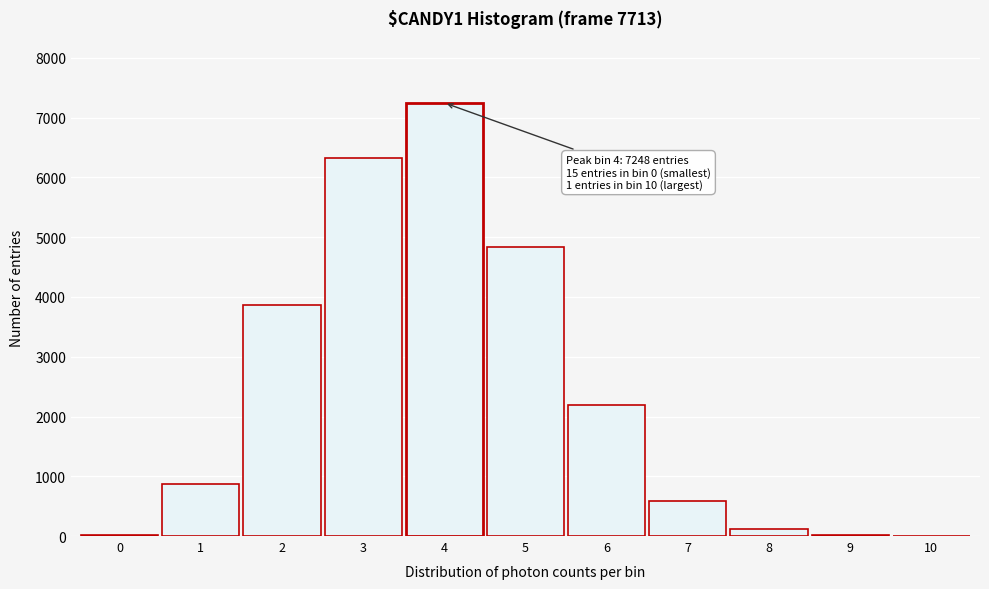

What is the greatest value displayed?

7248